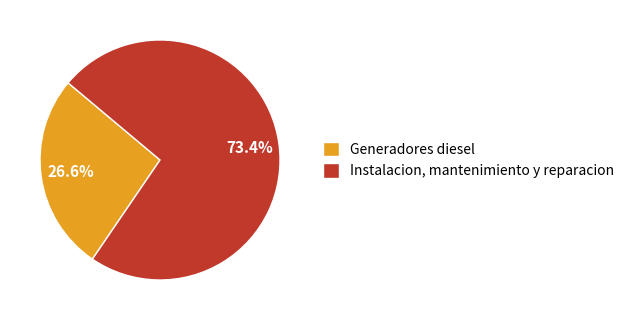

Is Instalacion, mantenimiento y reparacion the majority of the pie?

Yes